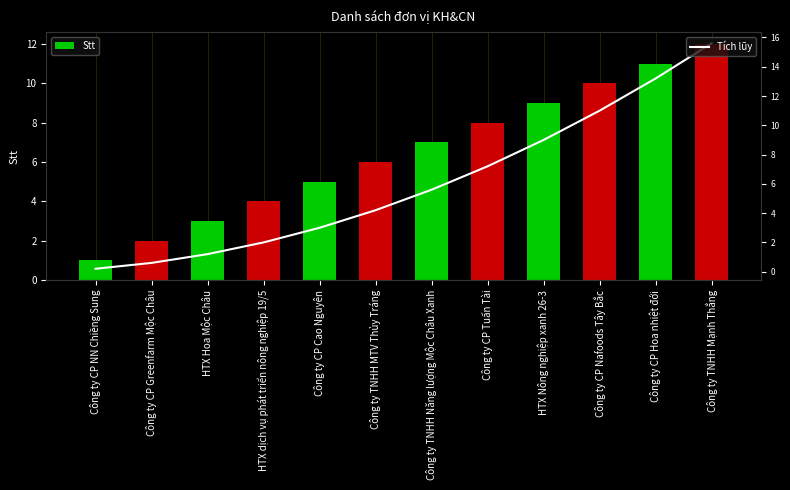

What position from the left is Công ty CP Greenfarm Mộc Châu?

2